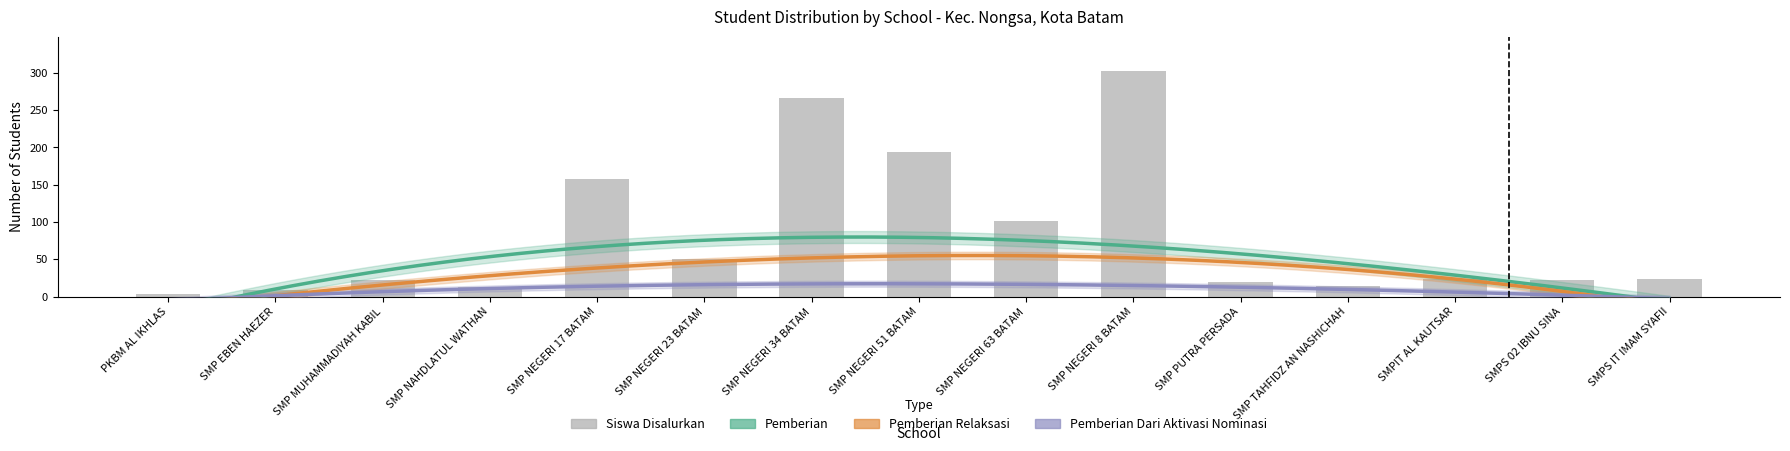

Which category has the lowest value across all series?

SMP EBEN HAEZER